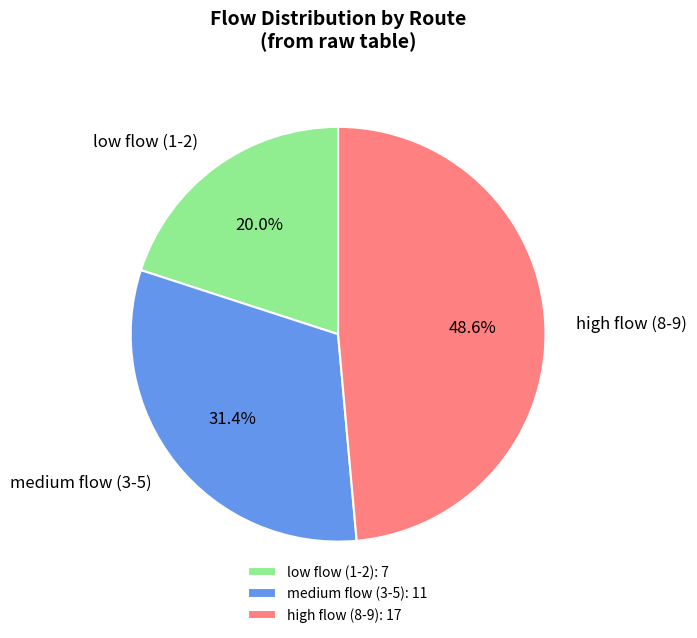

Is there a majority slice in this chart?

No